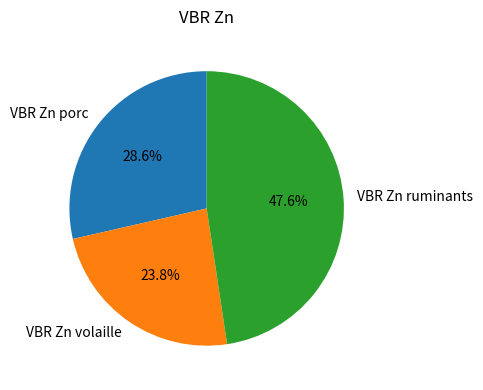

Is there a majority slice in this chart?

No